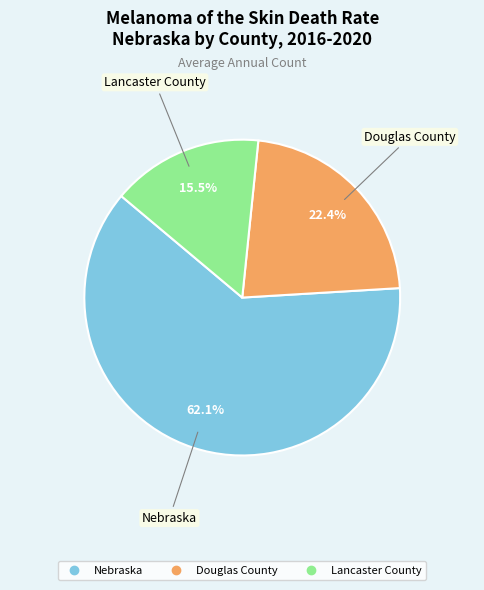

To the nearest percent, what percentage of the pie is Nebraska?

62%